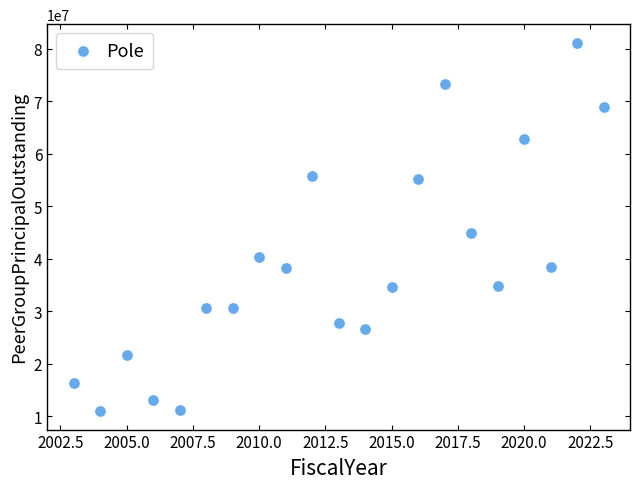

What Y value in the scatter plot is closest to 46045805?

44798000.0